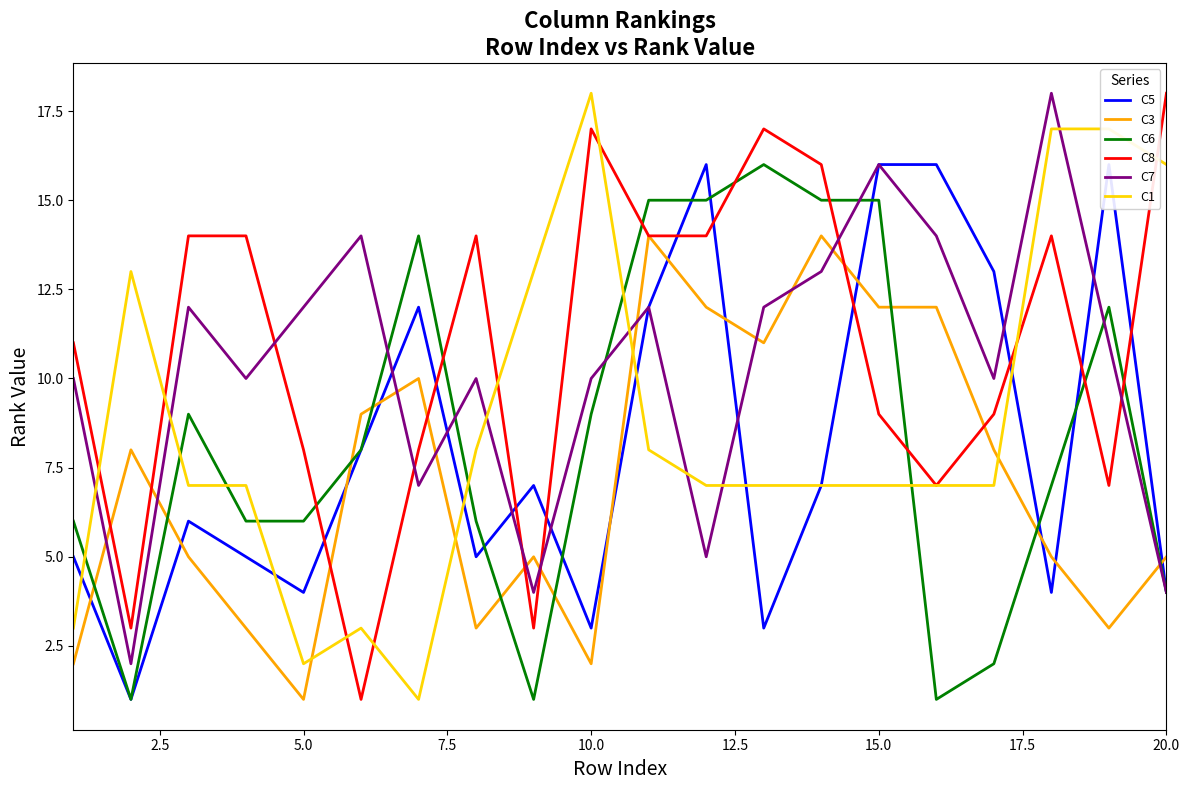

The value of C6 at 15.0 is 15. True or false?

True